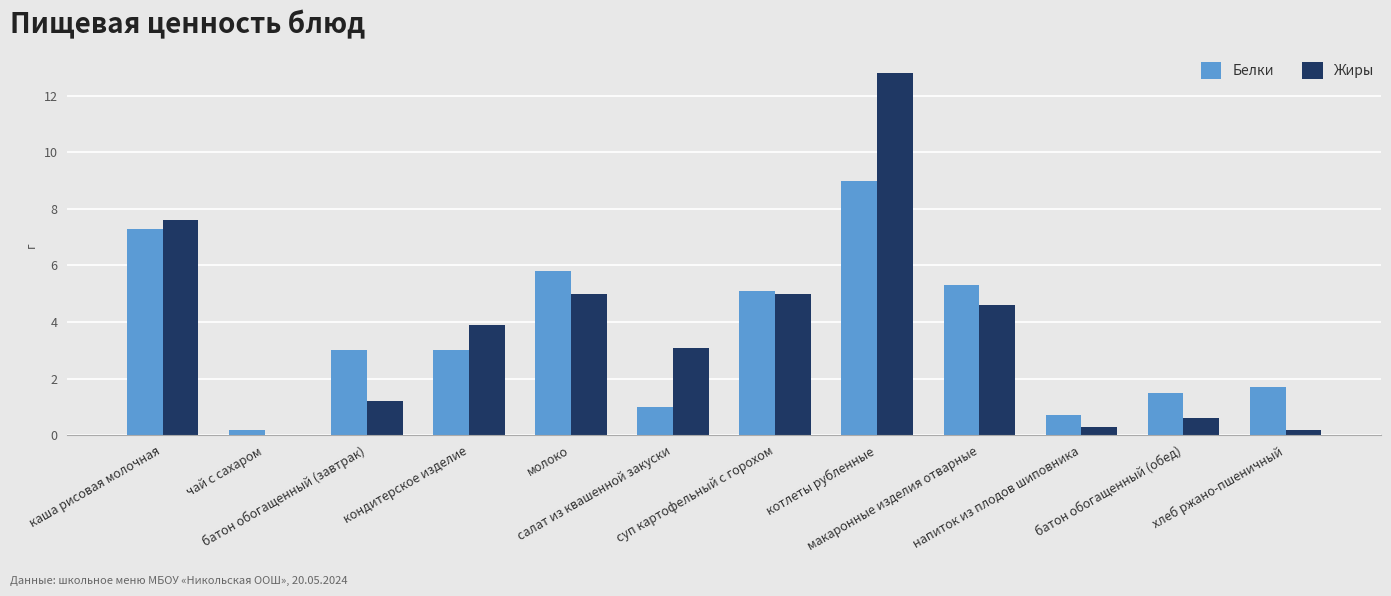

What is the sum of all Белки values?

43.6